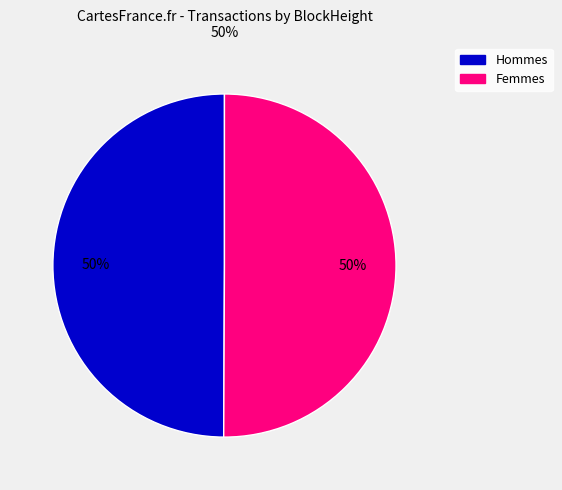

To the nearest percent, what is the average slice percentage?

50%